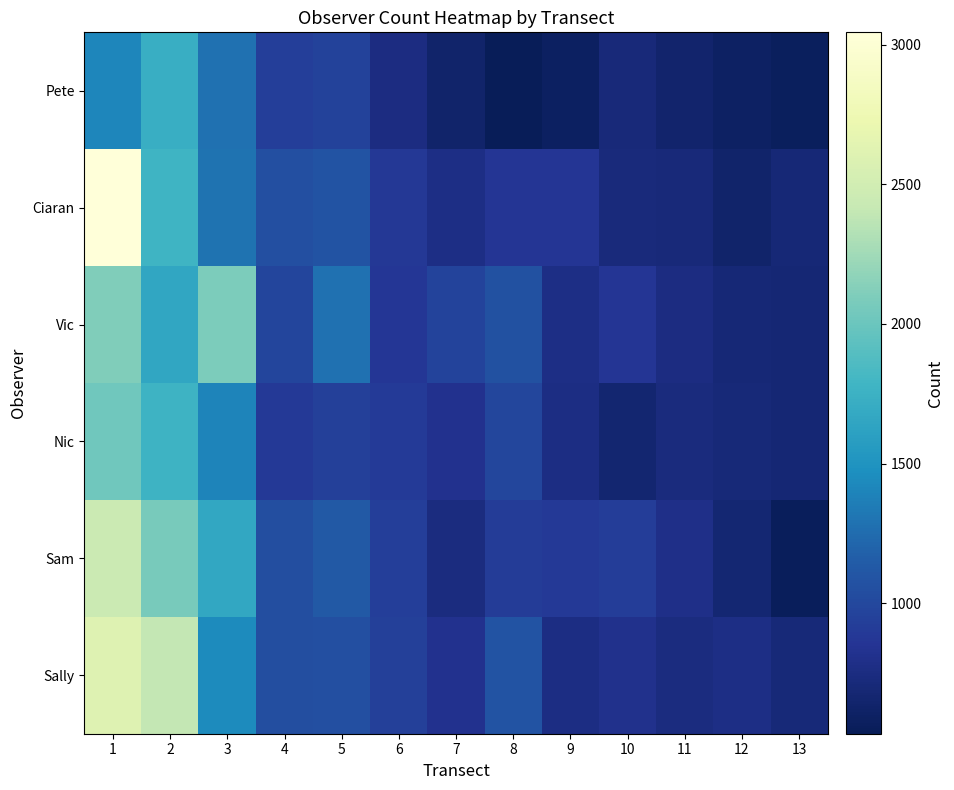

How many categories are shown in the chart?

13